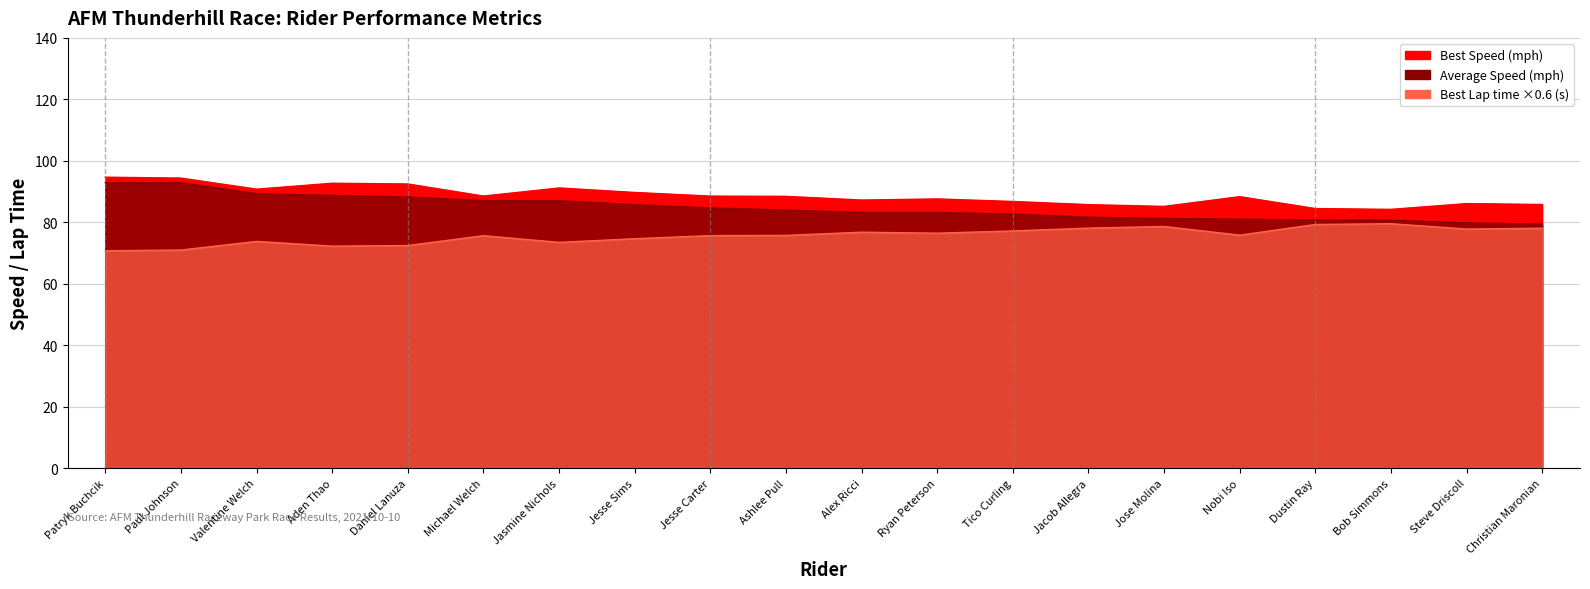

At which label is Best Speed closest to 89?

Michael Welch